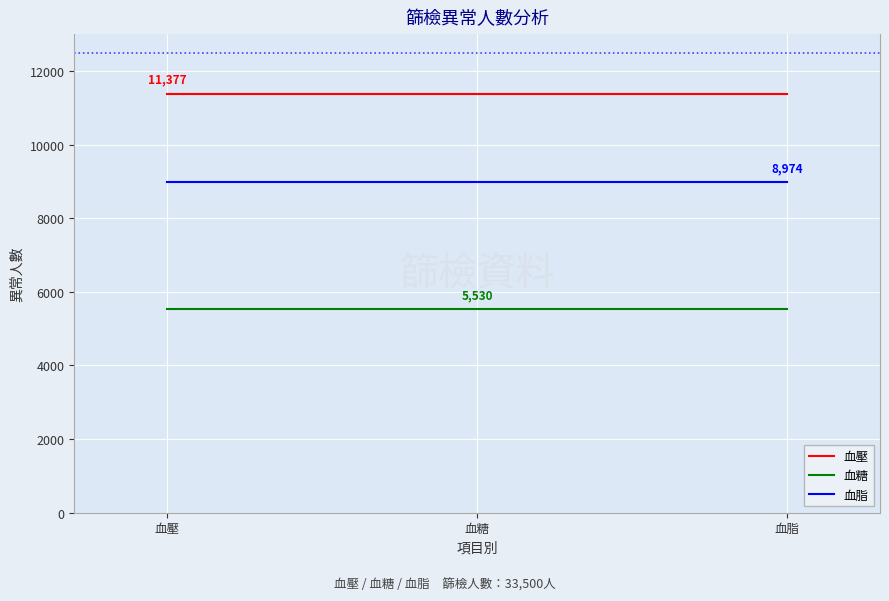

What is the total value across all series at 血壓?

25881